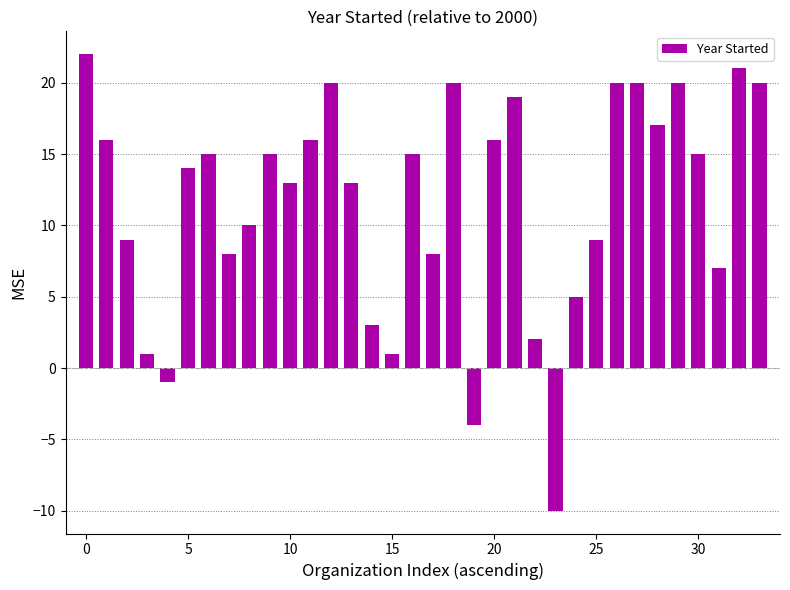

What is the value of the 33rd bar from the left?

21